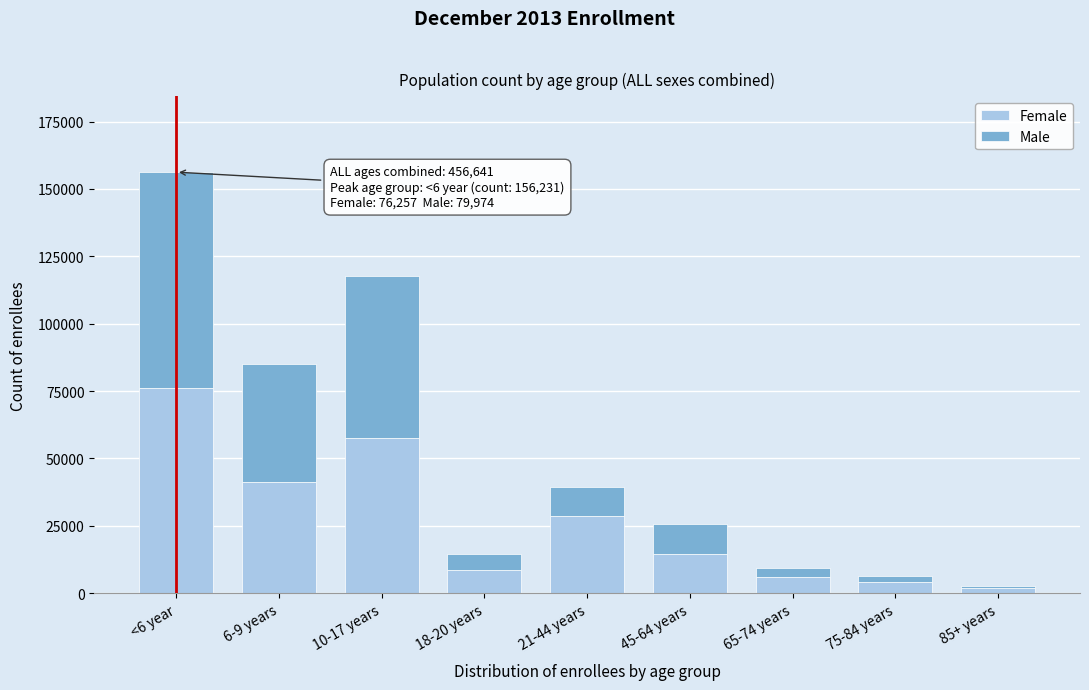

Reading left to right, transcribe the values for Female.

<6 year=76257	6-9 years=41409	10-17 years=57590	18-20 years=8592	21-44 years=28512	45-64 years=14421	65-74 years=5962	75-84 years=4258	85+ years=1987